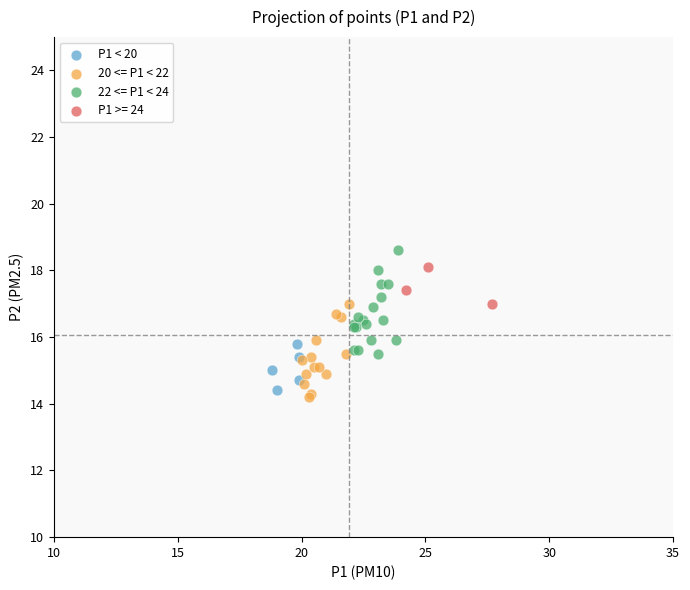

What are all the series names shown in the legend?

P1 < 20, 20 <= P1 < 22, 22 <= P1 < 24, P1 >= 24